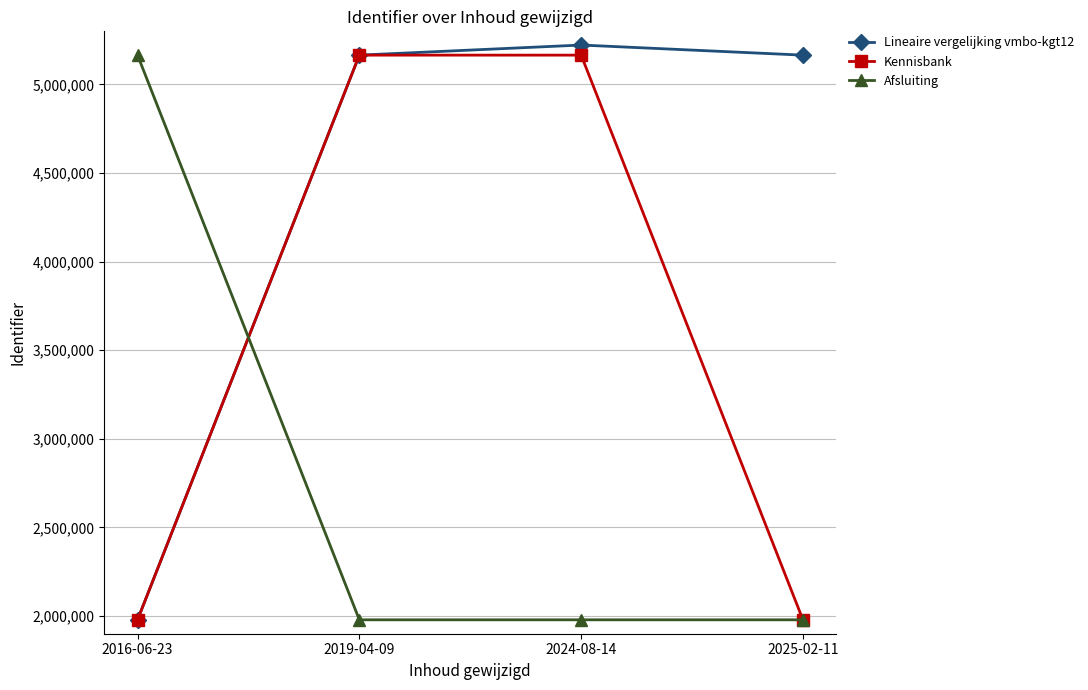

Which series has the largest total across all categories?

Lineaire vergelijking vmbo-kgt12